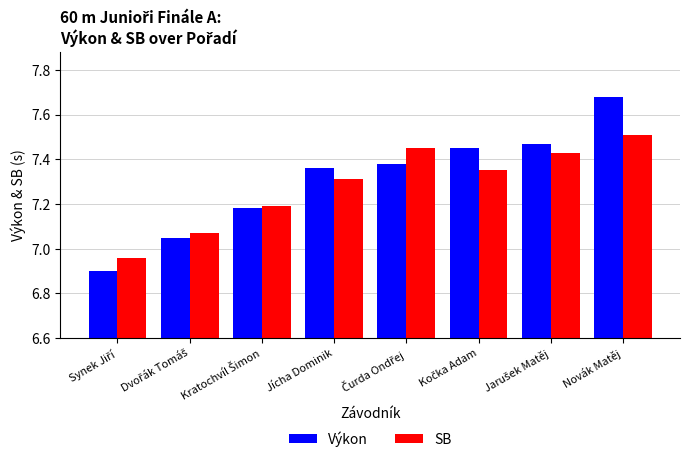

At which category is the sum across all series the highest?

Novák Matěj